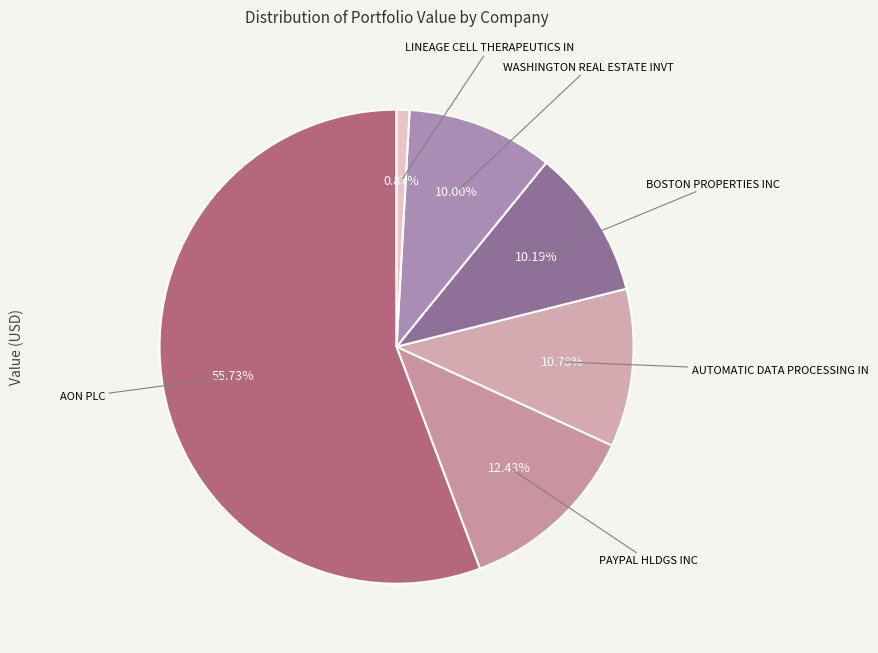

How many segments does this pie chart have?

6